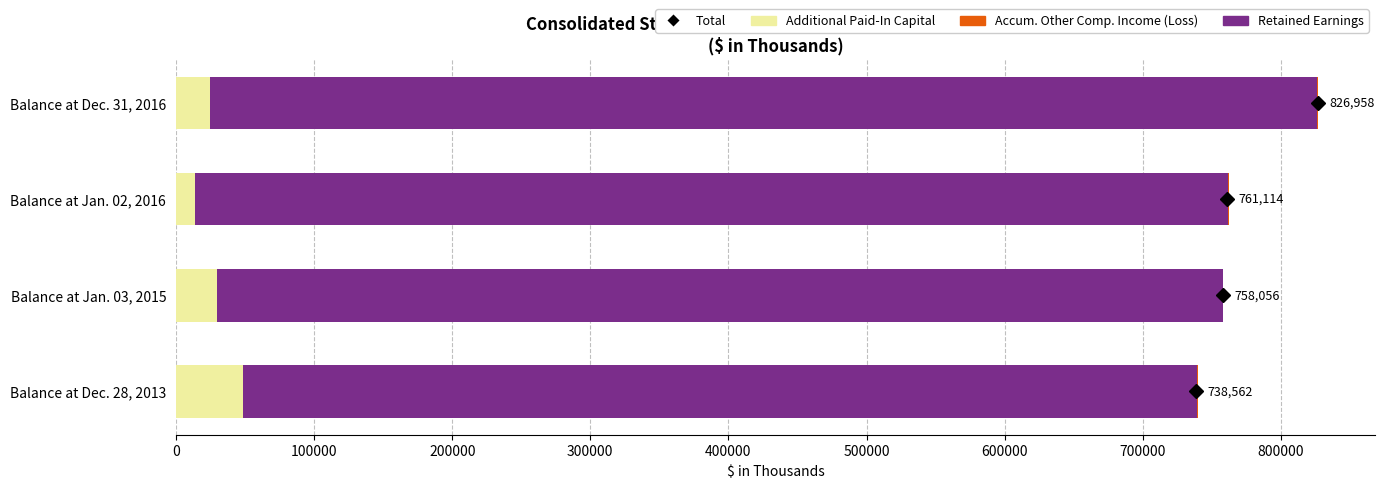

What is the sum of all Additional Paid-In Capital values?

116462